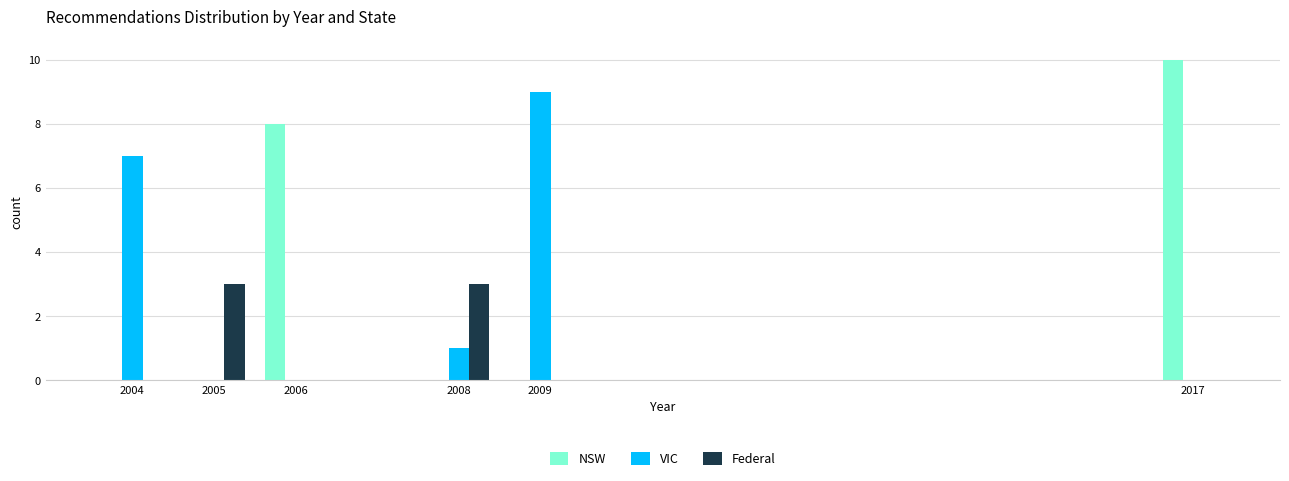

Reading left to right, list all the values displayed in this chart.

NSW: 2004=0	2005=0	2006=8	2008=0	2009=0	2017=10
VIC: 2004=7	2005=0	2006=0	2008=1	2009=9	2017=0
Federal: 2004=0	2005=3	2006=0	2008=3	2009=0	2017=0